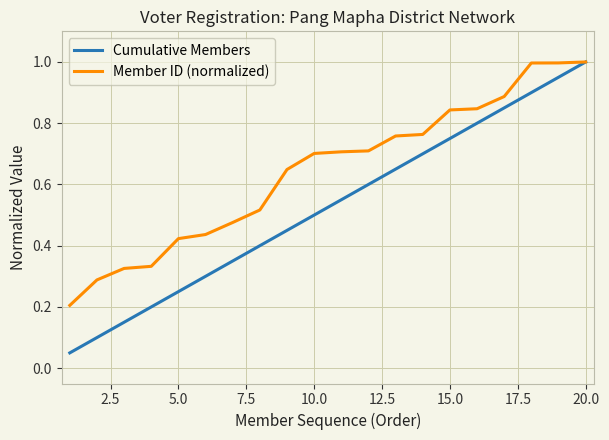

Which series has the widest spread of values?

Cumulative Members